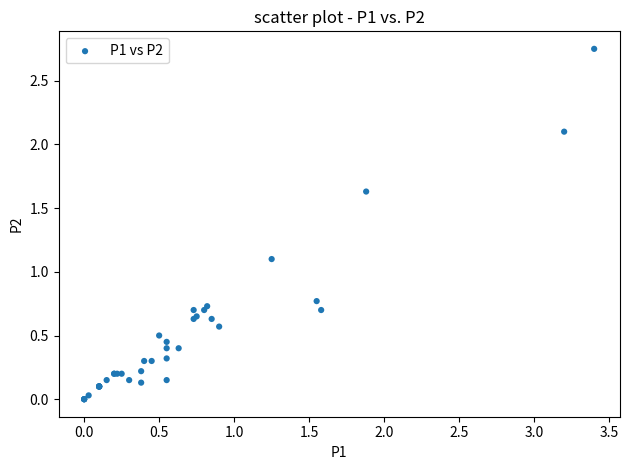

What Y value in the scatter plot is closest to 1?

1.1